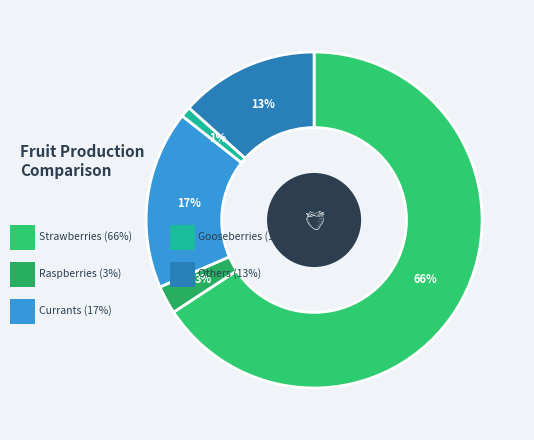

How many segments does this pie chart have?

5